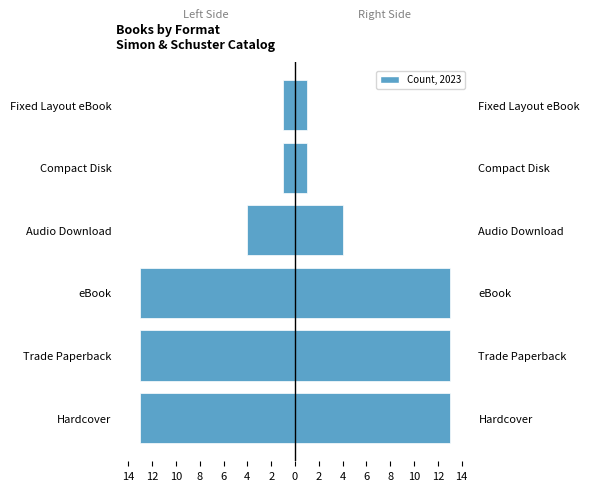

The value of Left at Compact Disk is 0. True or false?

False